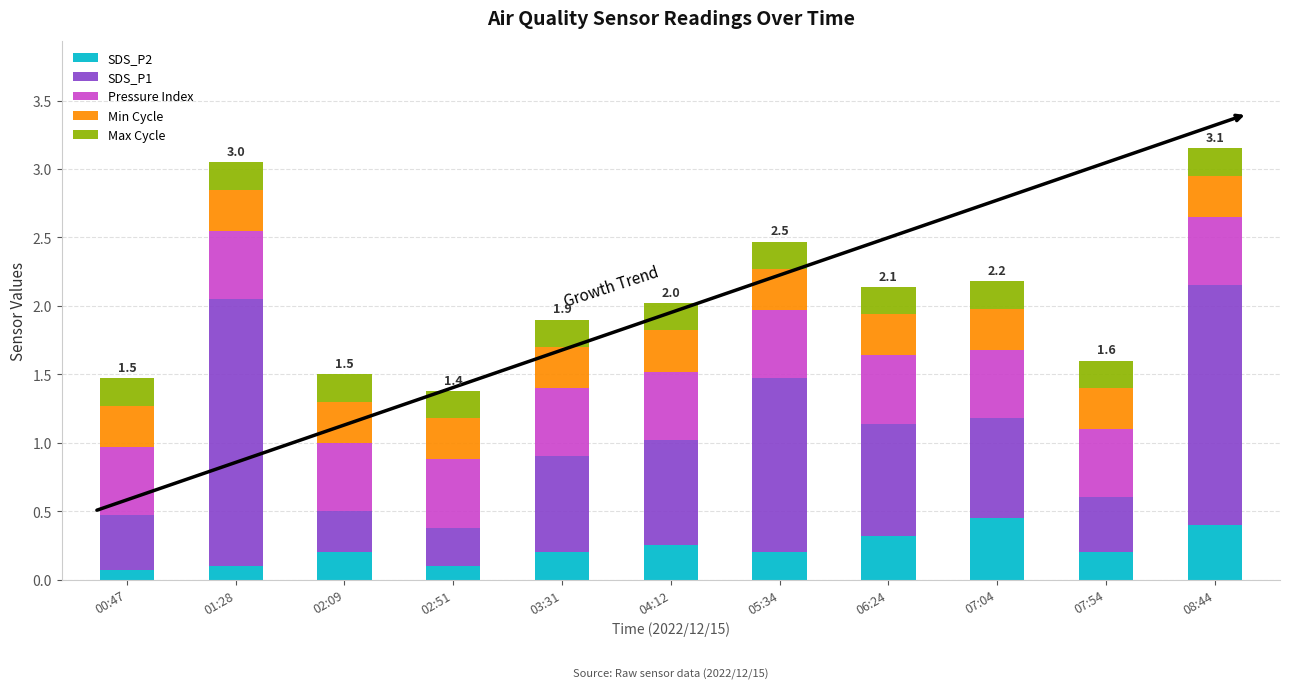

Is it true that SDS_P2 equals 0.1 at 02:51?

True